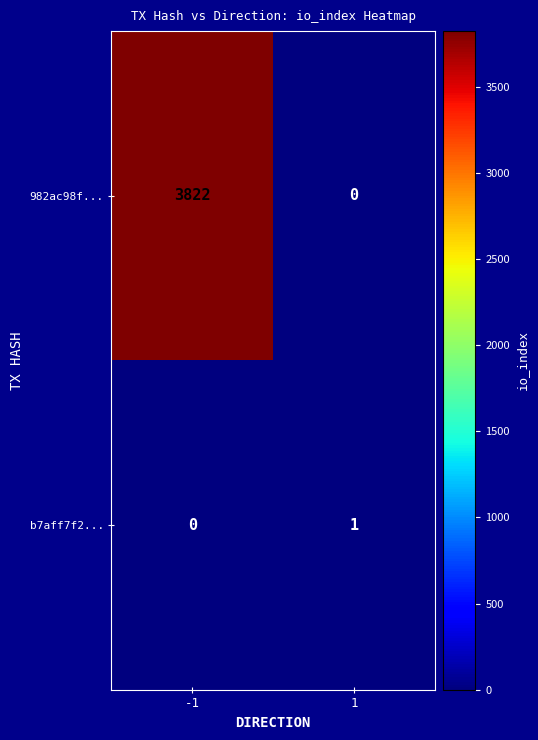

What is the total value across all series at -1?

3822